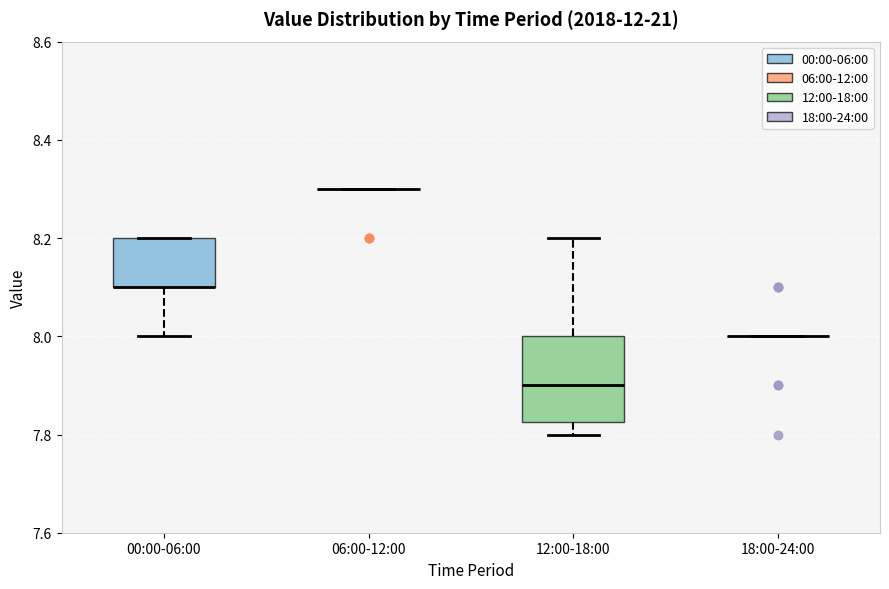

Where is the lower edge of the box for 00:00-06:00 on the y-axis? The values are not printed on the chart, so give them approximately, as read against the axis.

8.10